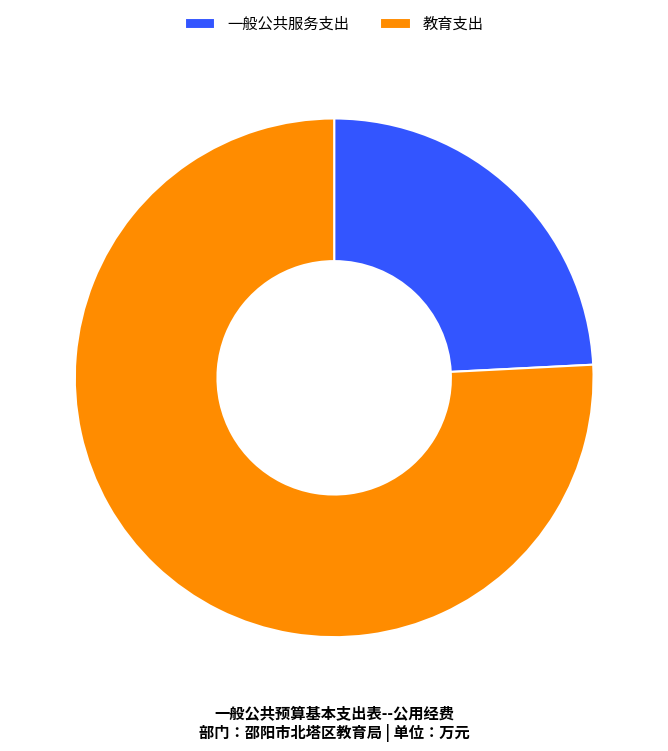

Between 教育支出 and 一般公共服务支出, which is larger?

教育支出